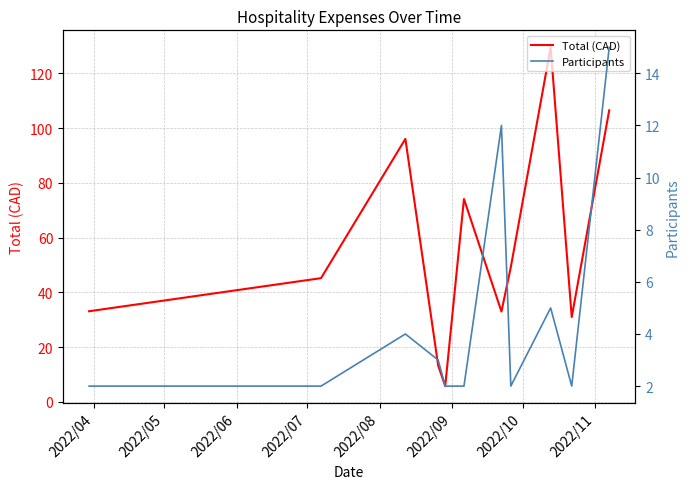

What is the sum of all Total (CAD) values?

616.7